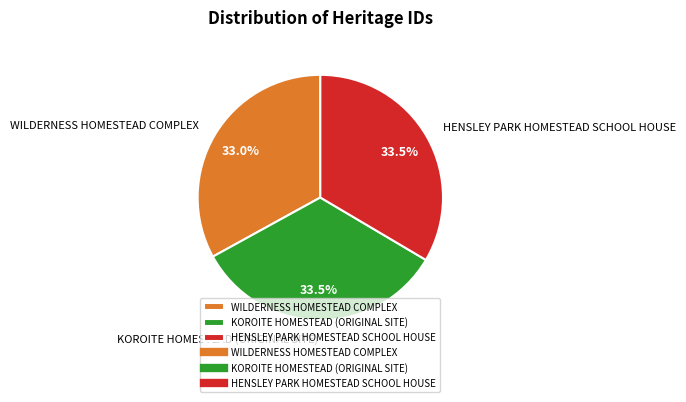

What is the ratio of the value at WILDERNESS HOMESTEAD COMPLEX to the value at KOROITE HOMESTEAD (ORIGINAL SITE)?

1.0